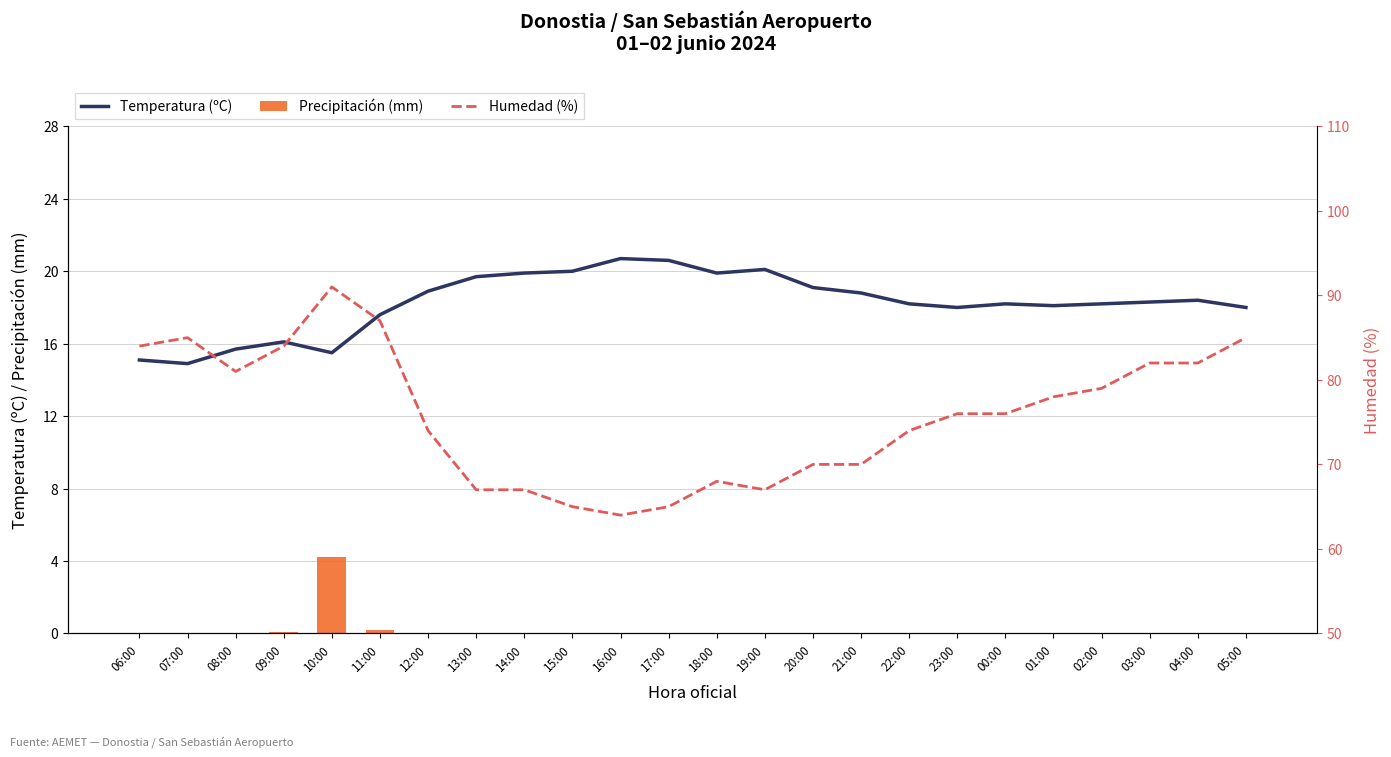

Which series has the widest spread of values?

Humedad (%)